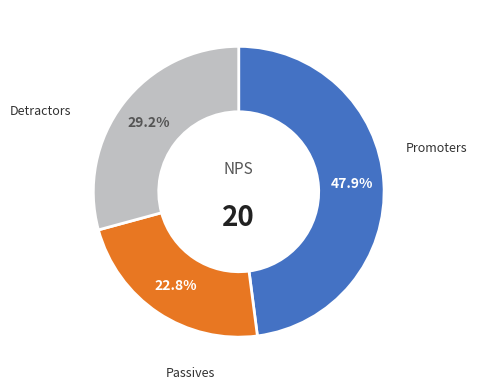

Is there any slice that represents more than half of the pie?

No